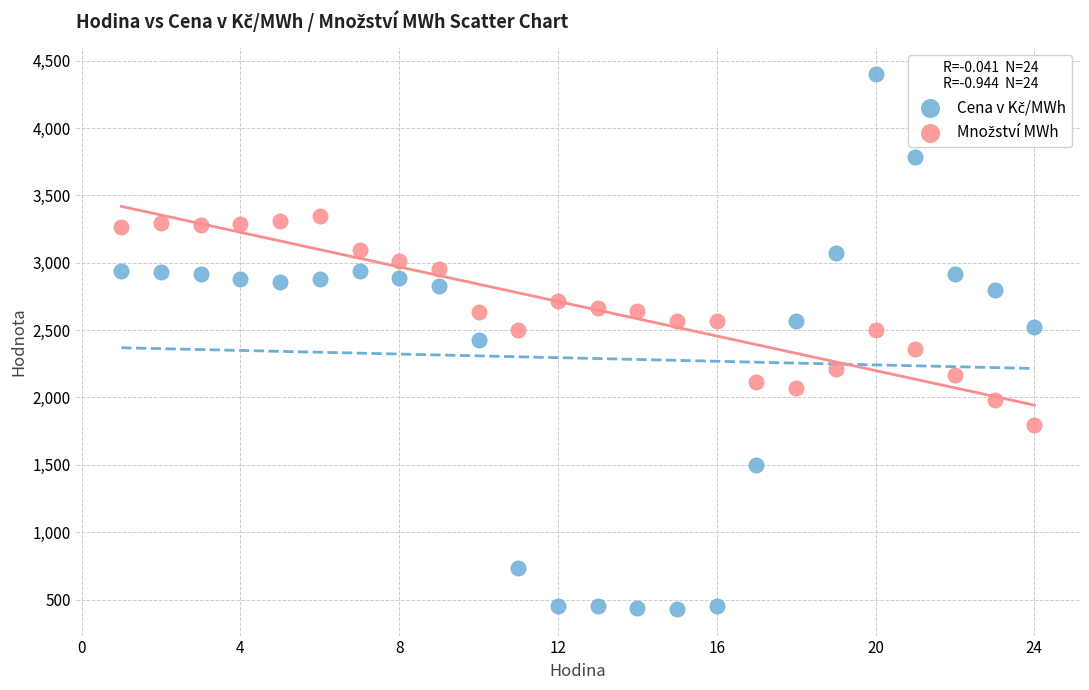

What is the X range (max minus min) for the scatter plot?

23.0